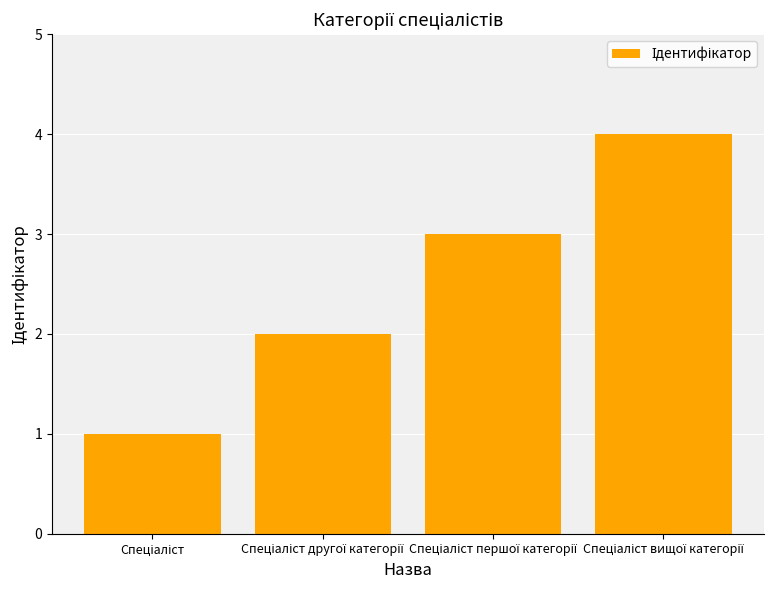

What is the maximum value shown in the chart?

4